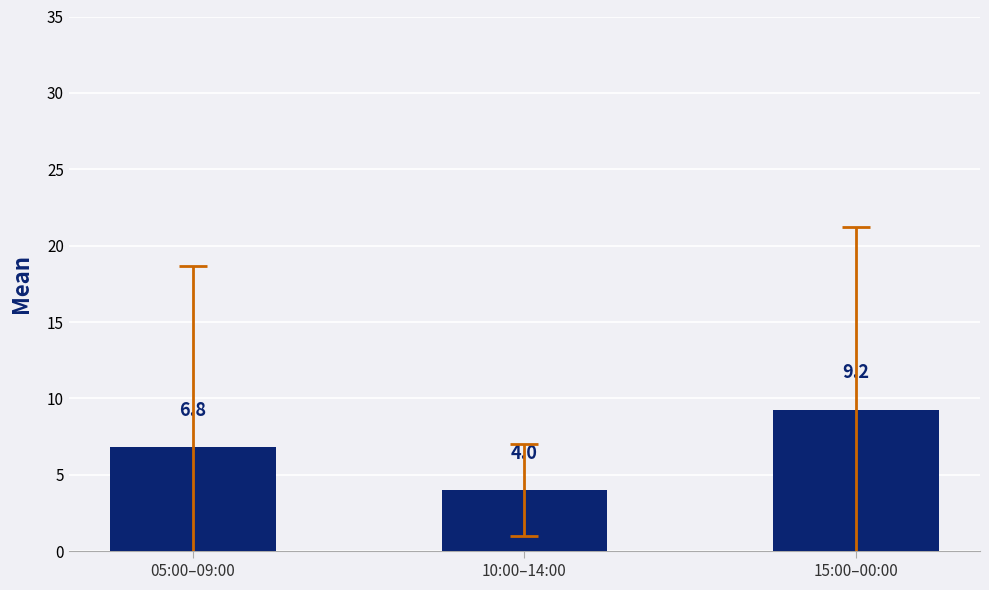

What is the label of the 3rd bar from the right?

05:00–09:00